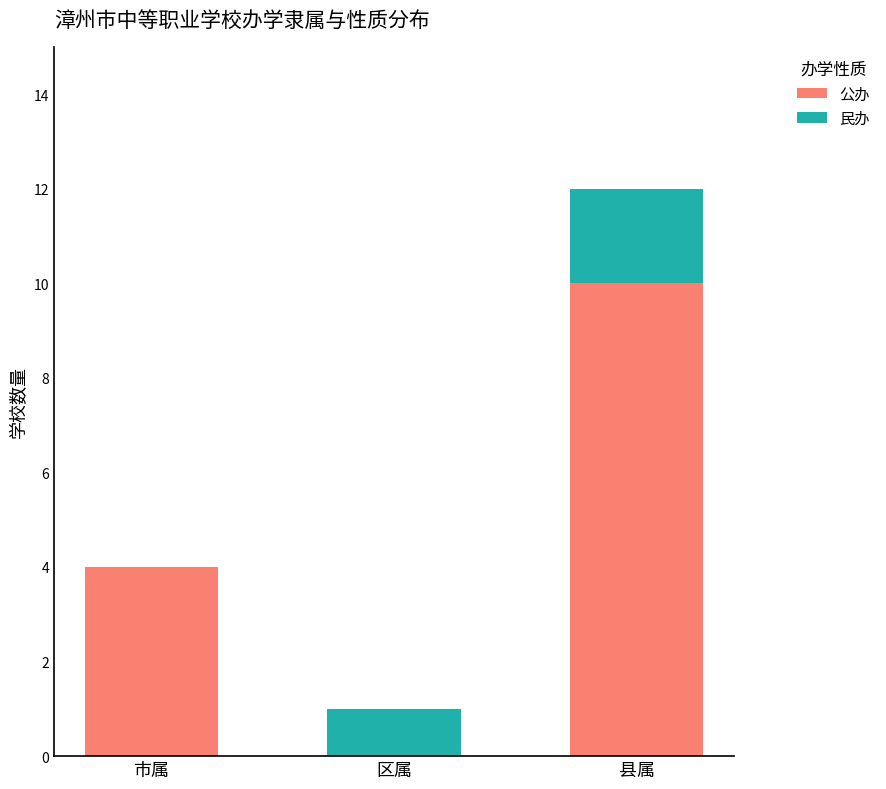

Reading right to left, what are the values for 公办?

县属=10	区属=0	市属=4